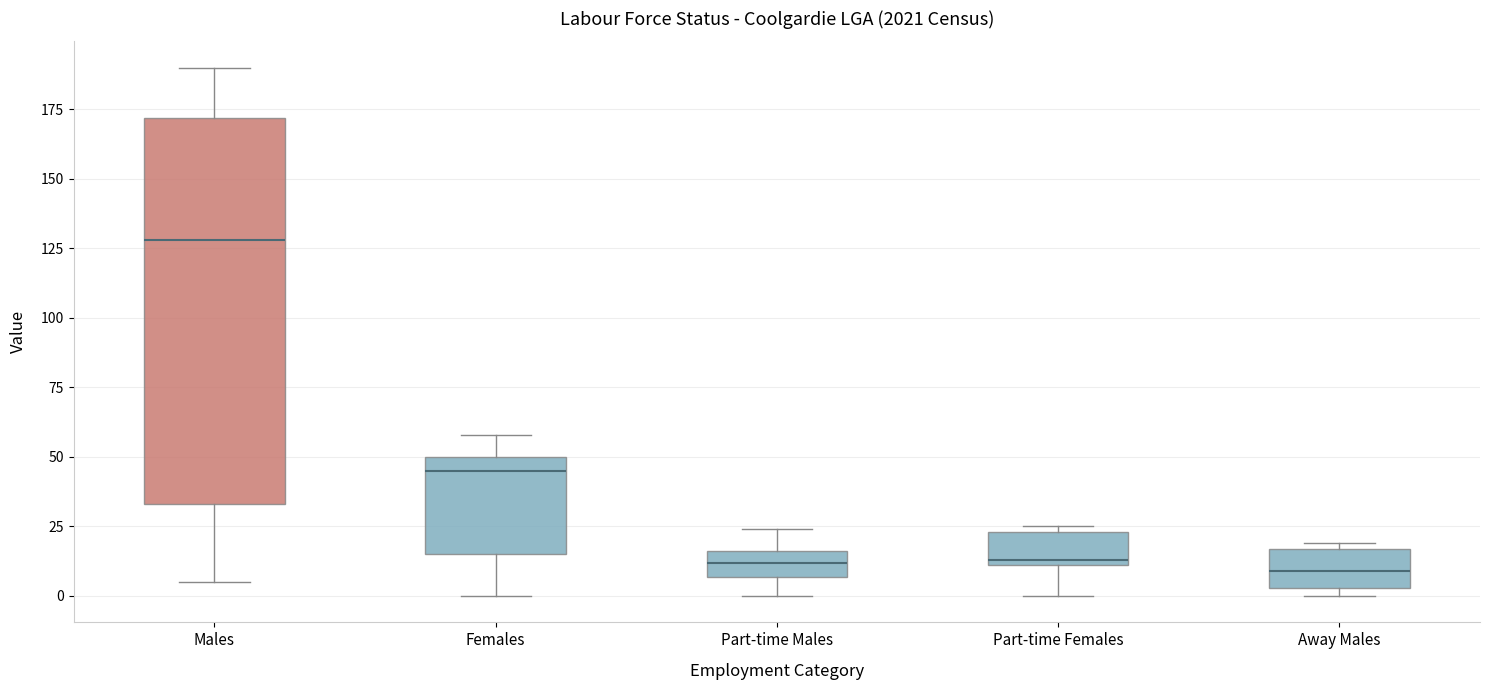

Comparing the boxes themselves (not the whiskers), which one is the tallest?

Males